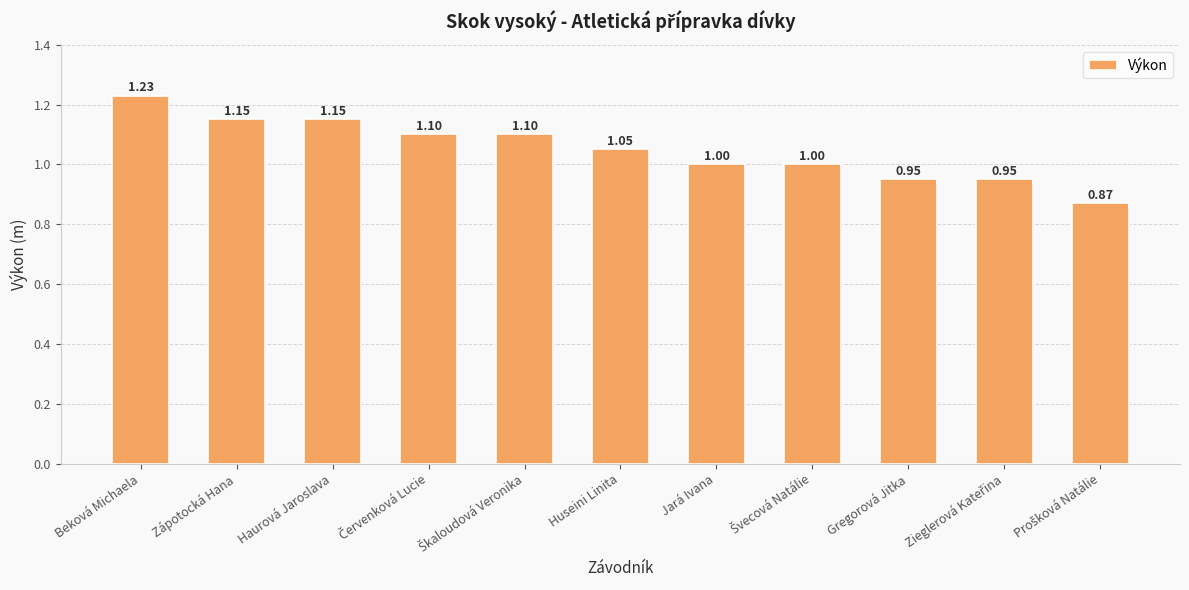

What is the label of the 10th bar from the right?

Zápotocká Hana